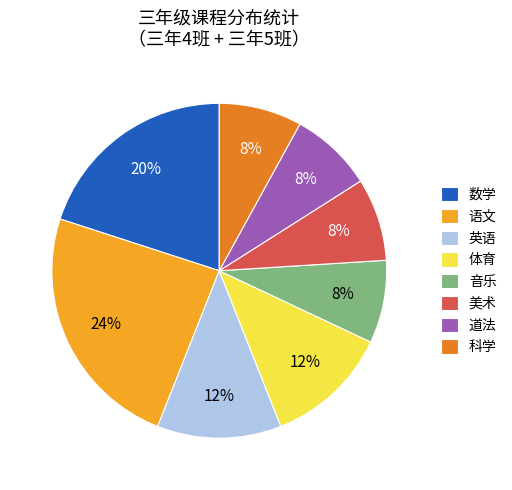

Which slice is the largest?

语文